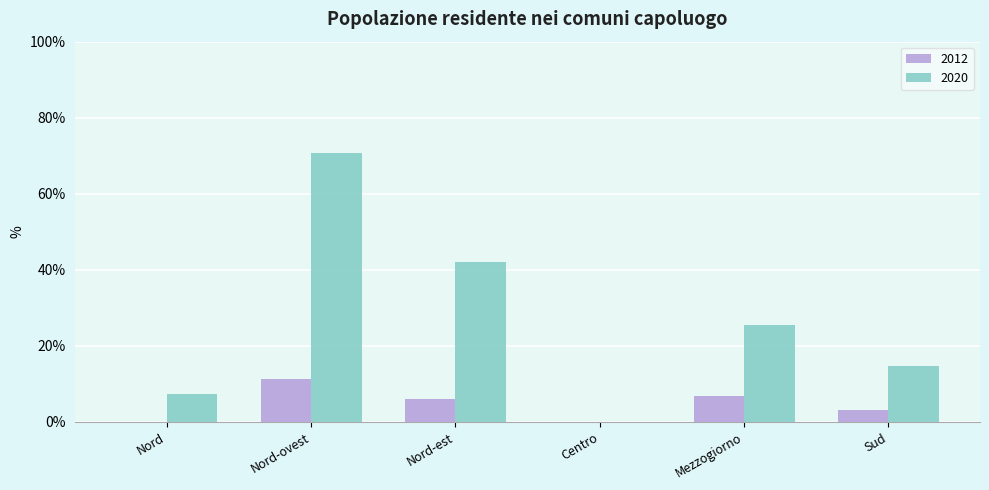

How many distinct data groups are displayed?

2